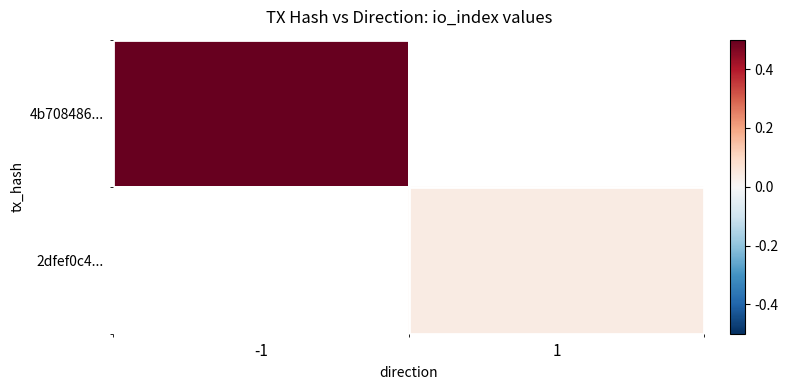

Which series has the widest spread of values?

4b708486...